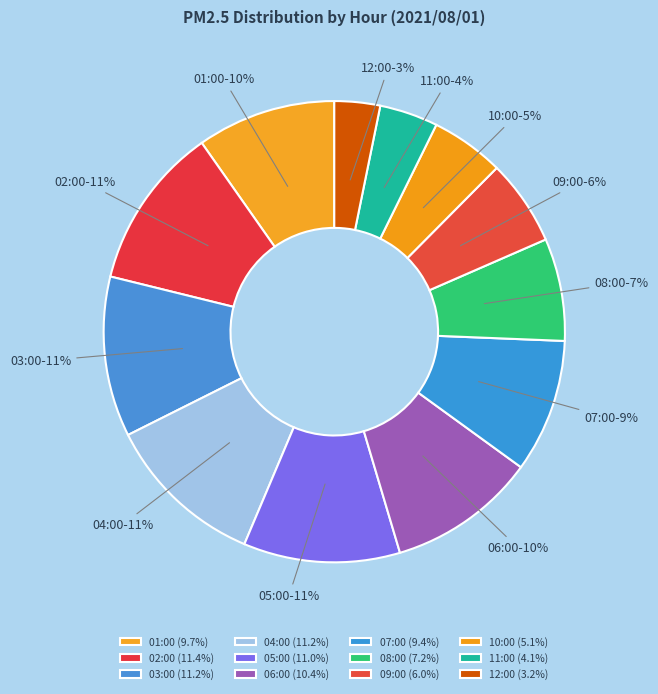

To the nearest percent, what percentage of the pie is 10:00?

5%